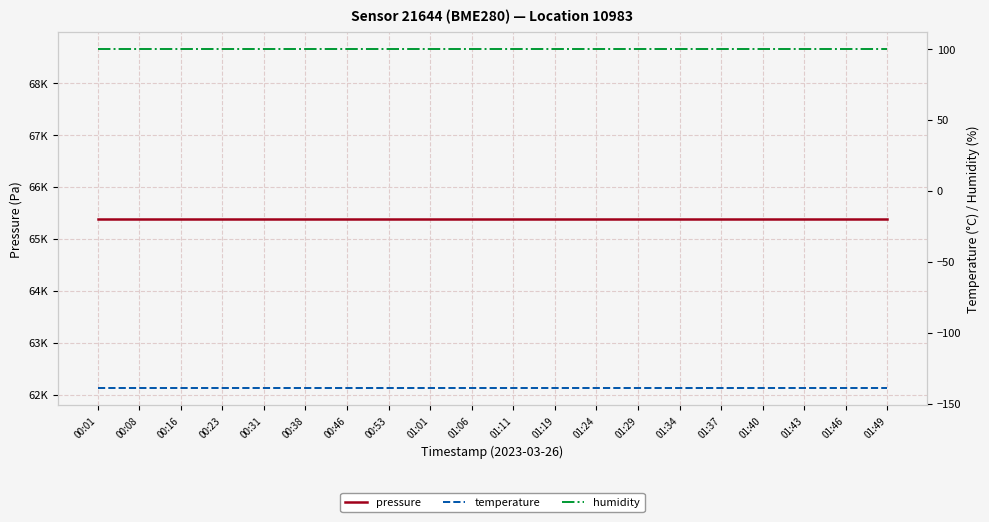

The pressure series shows 22641.7 at 00:31. True or false?

False